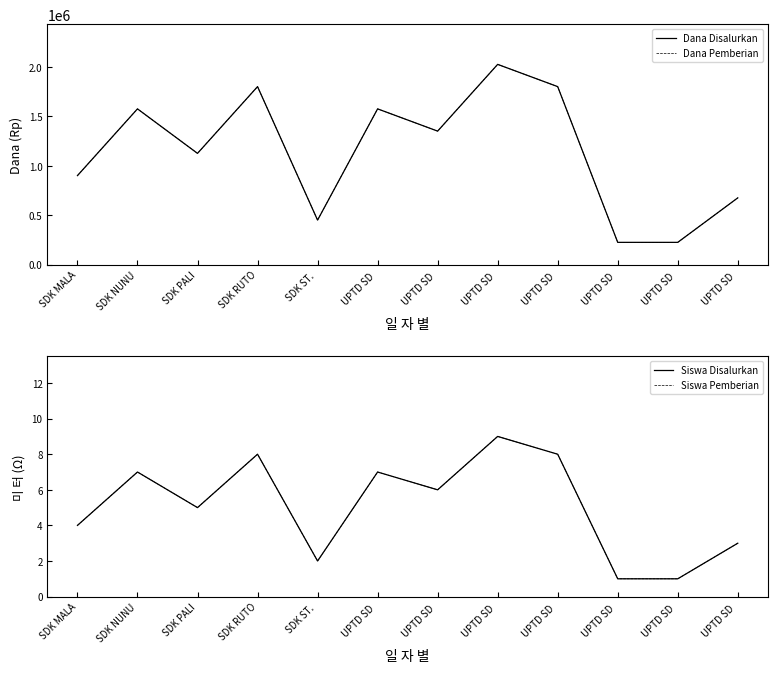

What is the difference between the maximum and minimum values in the Siswa Disalurkan series?

8